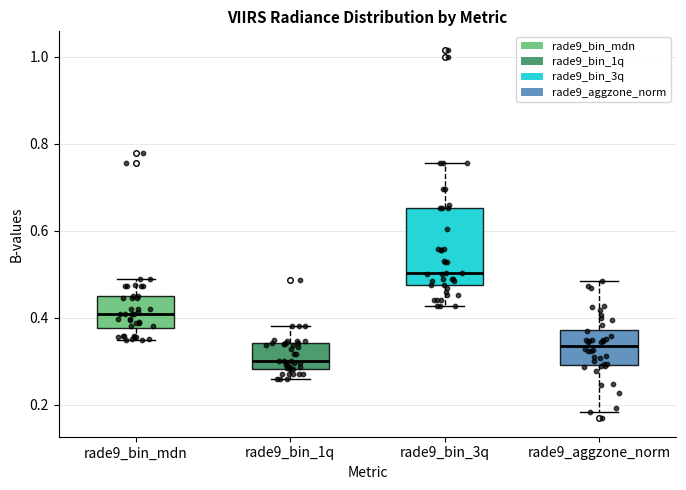

Comparing the boxes themselves (not the whiskers), which one is the tallest?

rade9_bin_3q